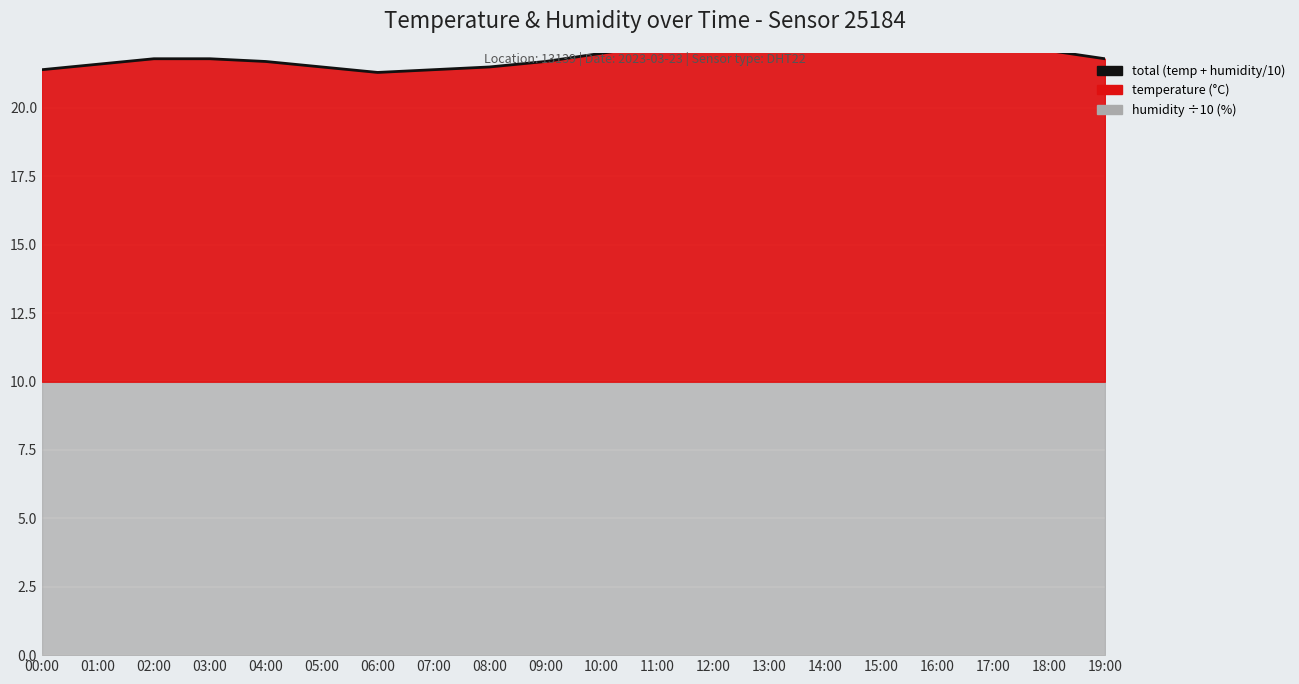

The chart shows a value of 21.8 at 03:00. True or false?

True